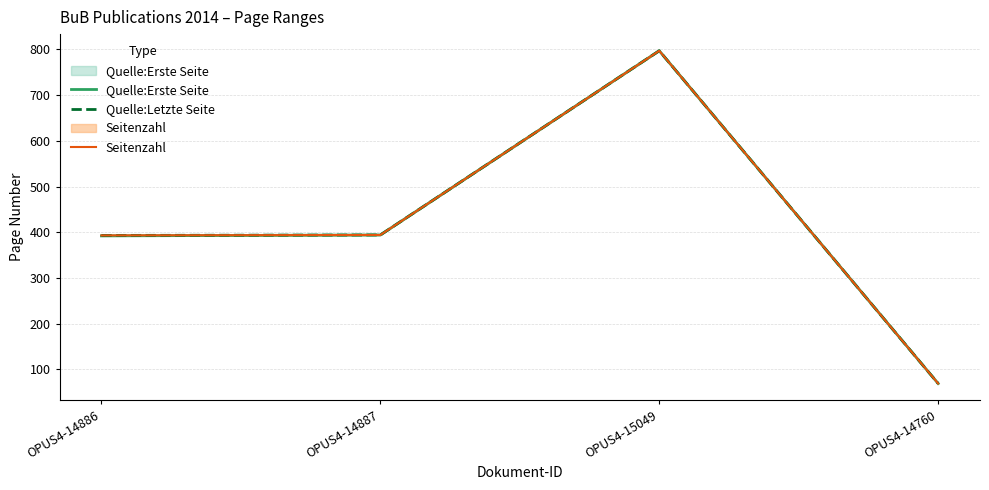

Count the number of data series in this chart.

3